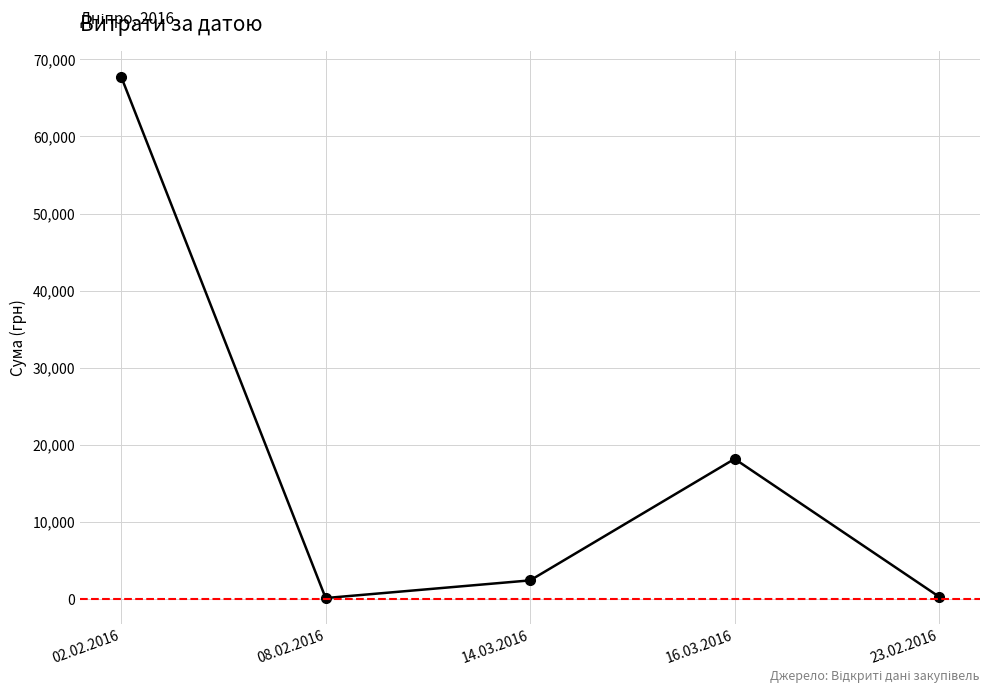

Is it true that the value at 02.02.2016 is 67744.2?

True